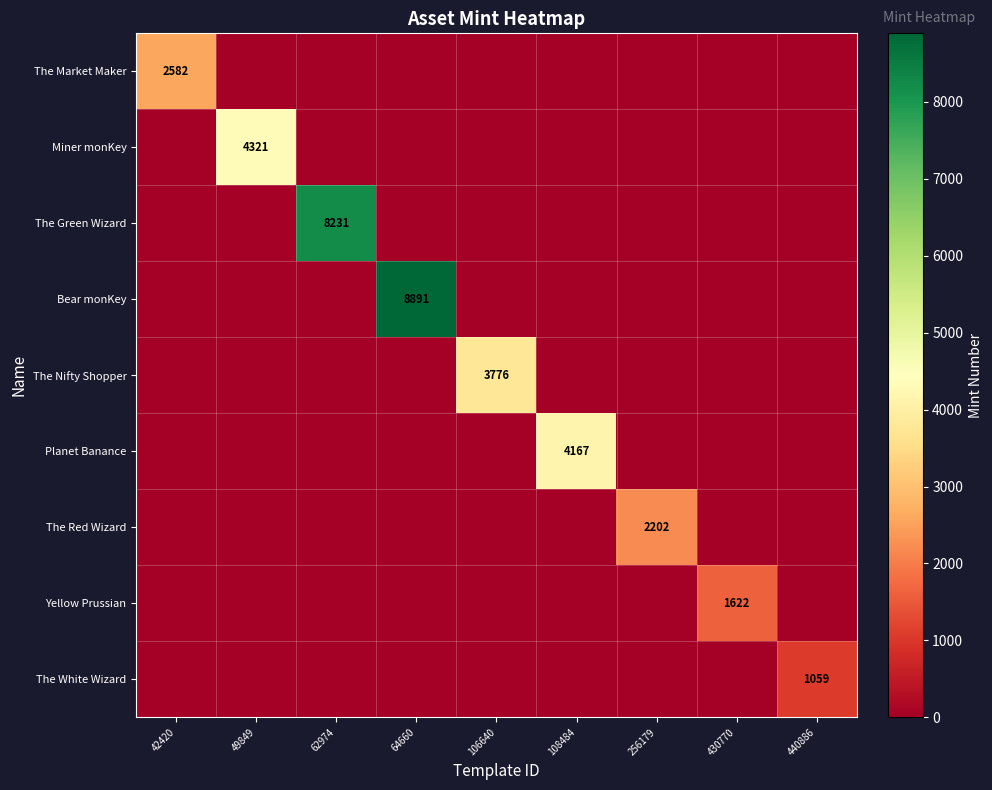

How many distinct data groups are displayed?

9